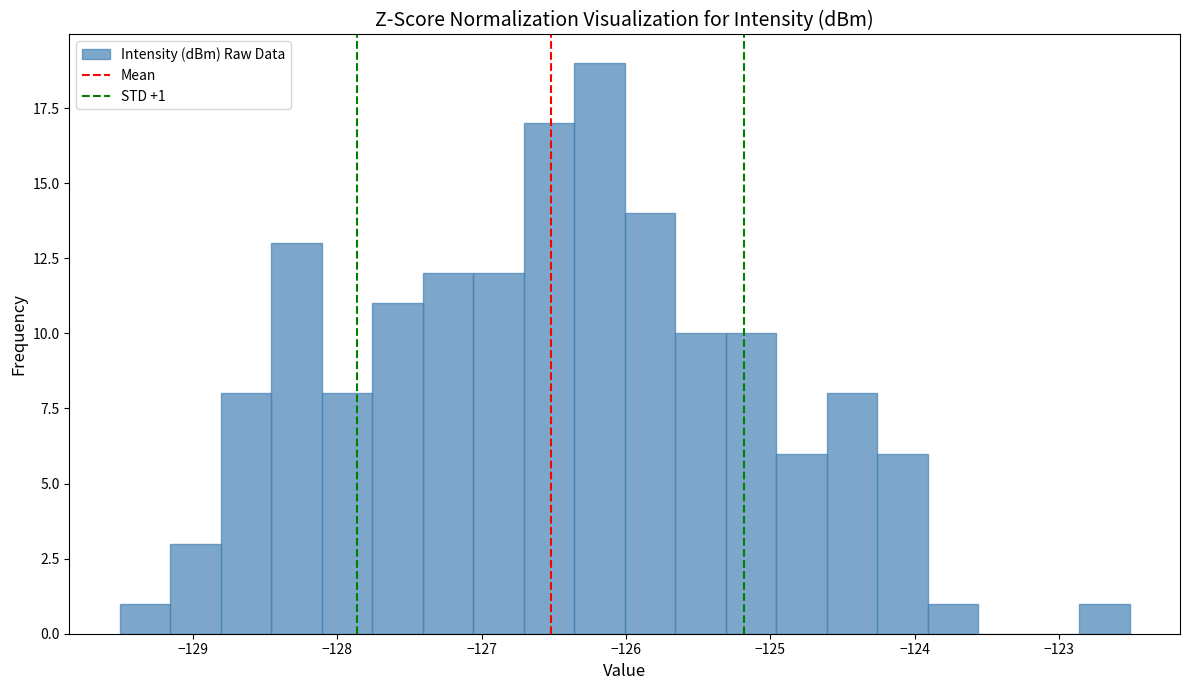

Around what value on the x-axis is the tallest bar? Give the approximate position of its centre, as read against the axis.

-126.2